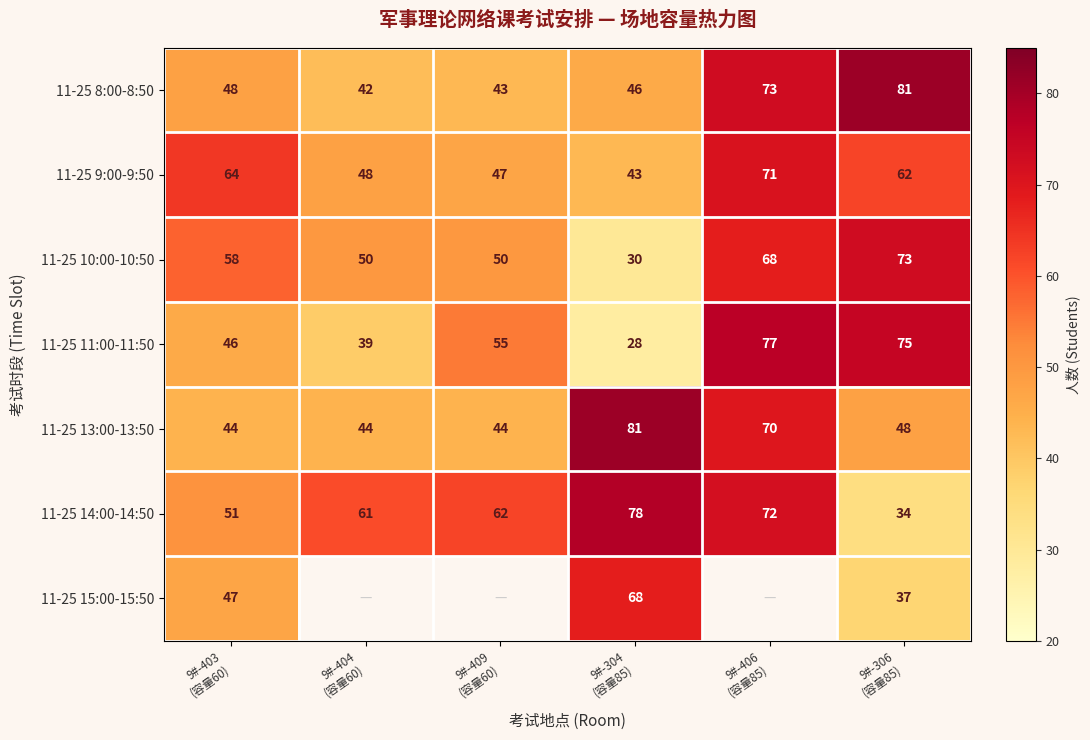

What is the difference between the second highest and minimum values in the 11-25 11:00-11:50 series?

47